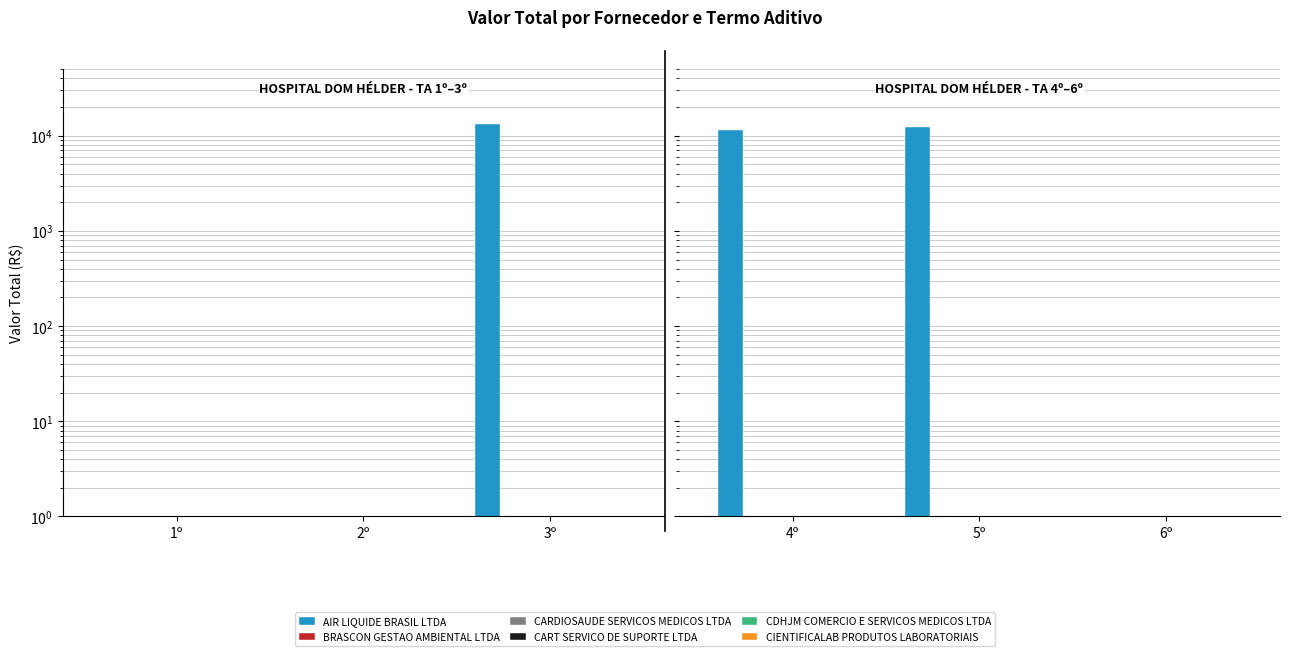

What is the label of the 1st bar from the left?

1º